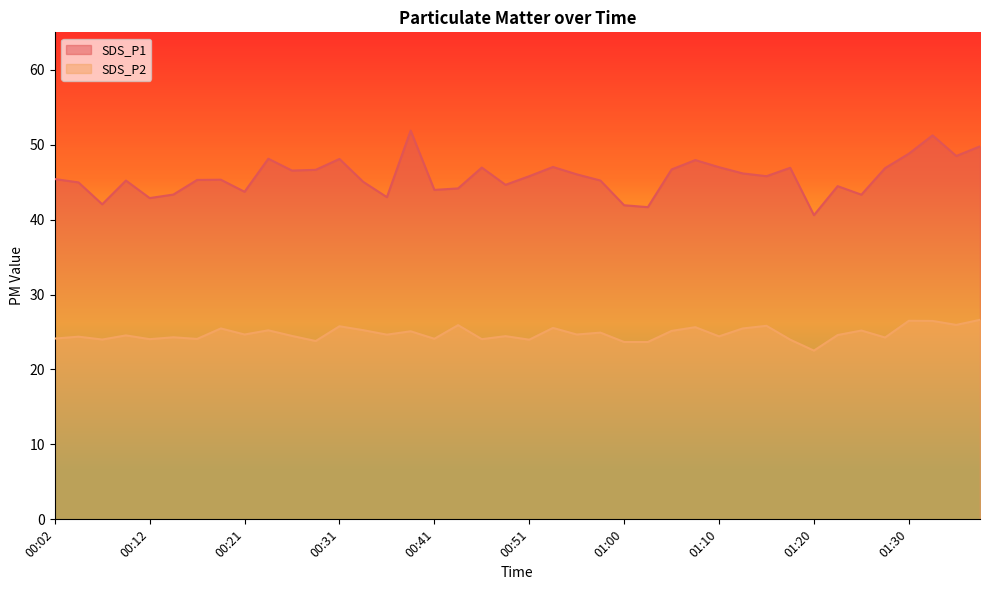

Reading left to right, transcribe all the data shown in this chart.

SDS_P1: 45.4	45.0	42.0	45.2	42.9	43.4	45.3	45.3	43.7	48.1	46.5	46.6	48.1	45.0	43.0	51.9	44.0	44.2	47.0	44.6	45.8	47.0	46.0	45.2	41.9	41.7	46.7	48.0	47.0	46.2	45.8	46.9	40.6	44.5	43.3	46.9	48.8	51.2	48.5	49.8
SDS_P2: 24.1	24.4	24.0	24.6	24.1	24.3	24.1	25.5	24.7	25.2	24.5	23.8	25.8	25.2	24.6	25.1	24.1	25.9	24.1	24.4	24.0	25.6	24.7	24.9	23.7	23.7	25.1	25.6	24.4	25.5	25.8	24.0	22.5	24.6	25.2	24.3	26.5	26.5	25.9	26.6